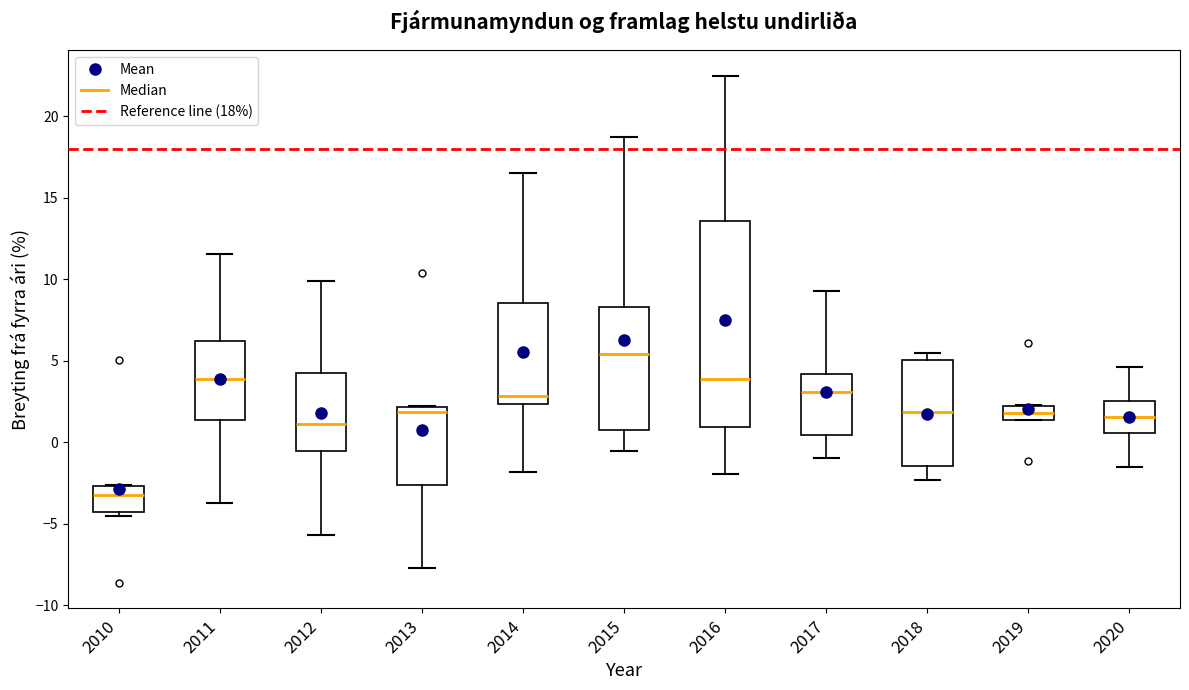

Where is the upper edge of the box at x = 2013 on the y-axis? The values are not printed on the chart, so give them approximately, as read against the axis.

2.0